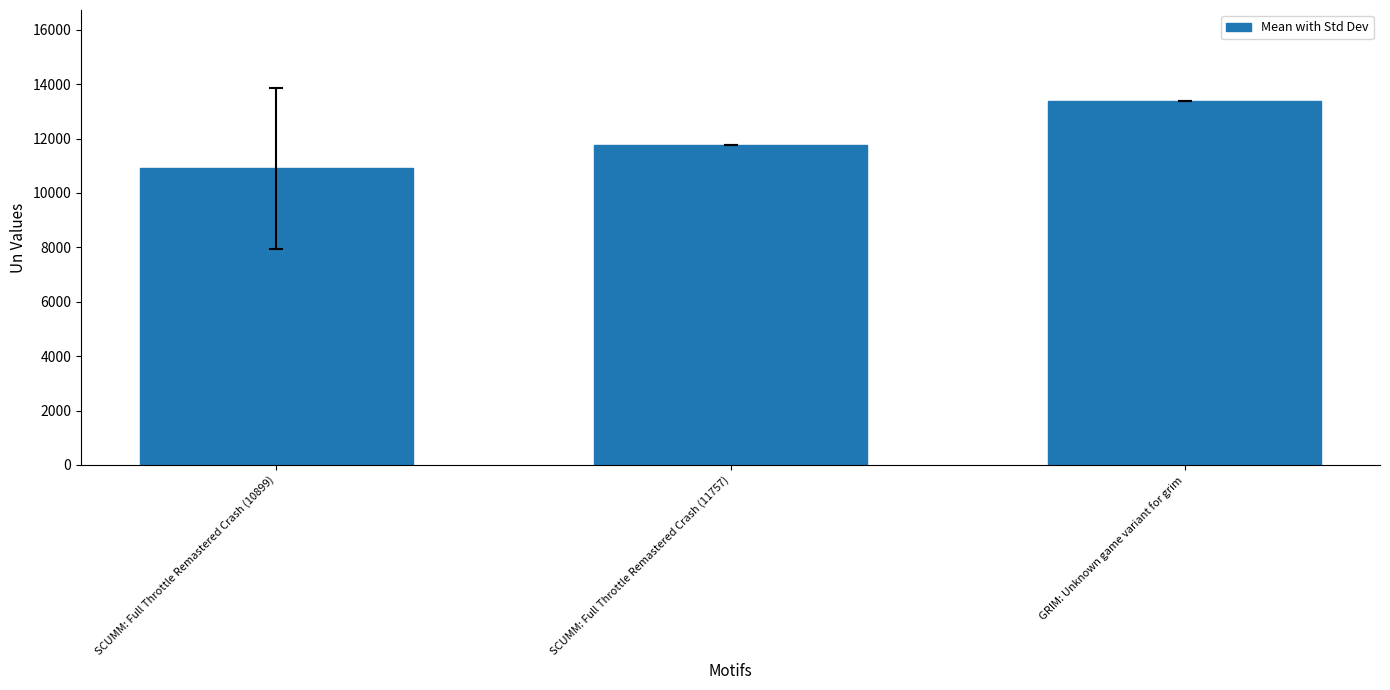

Which label corresponds to the smallest value in the chart?

SCUMM: Full Throttle Remastered Crash (10899)